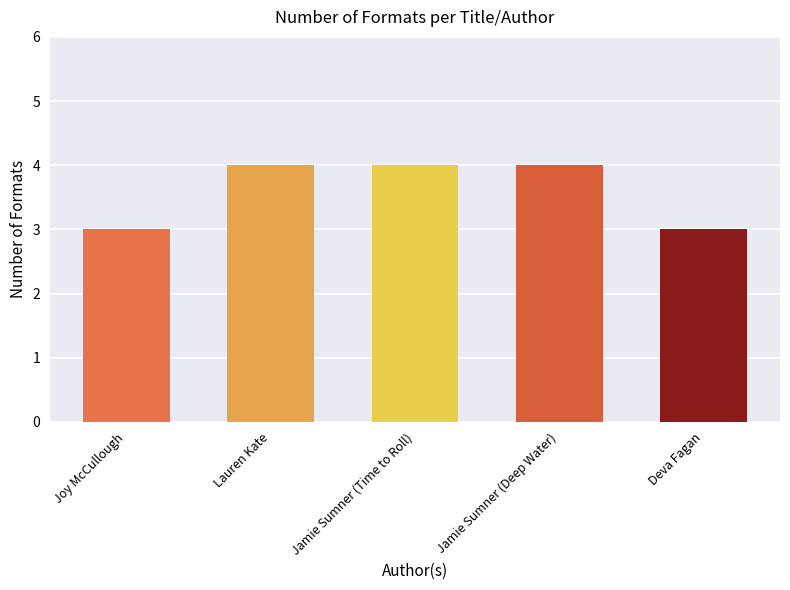

What is the greatest value displayed?

4